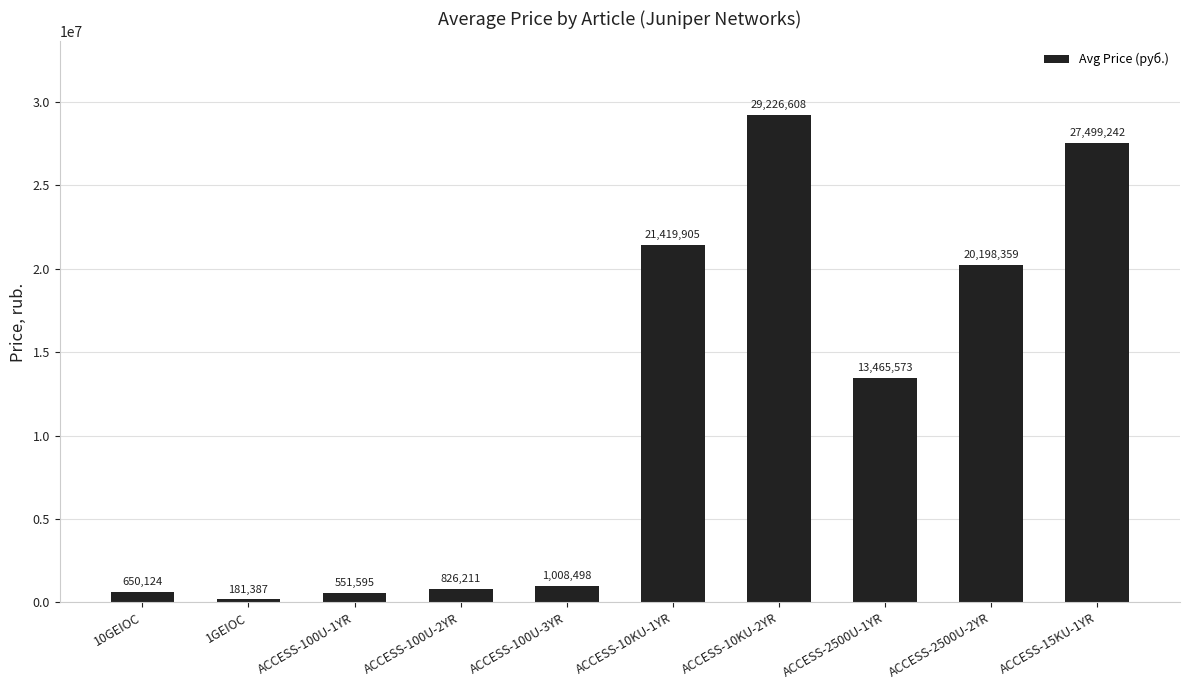

What is the difference between the maximum and minimum values?

29045221.0